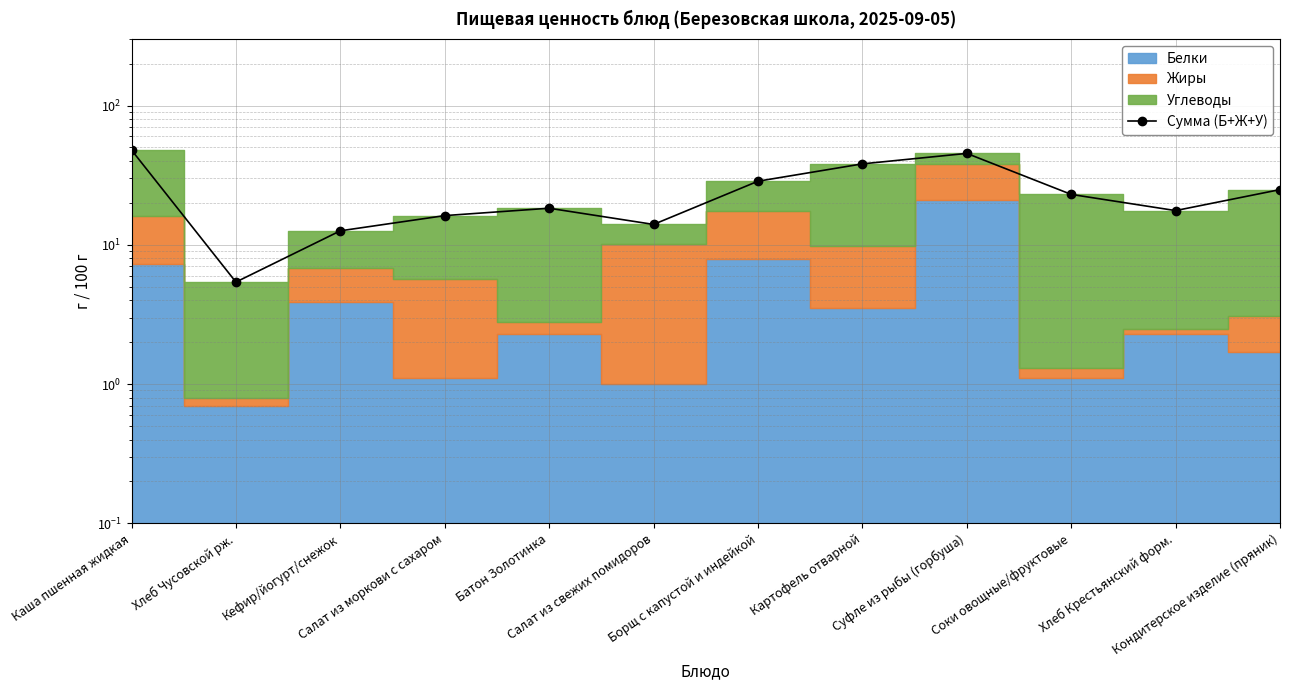

What is the value of the 3rd point from the left?

12.6